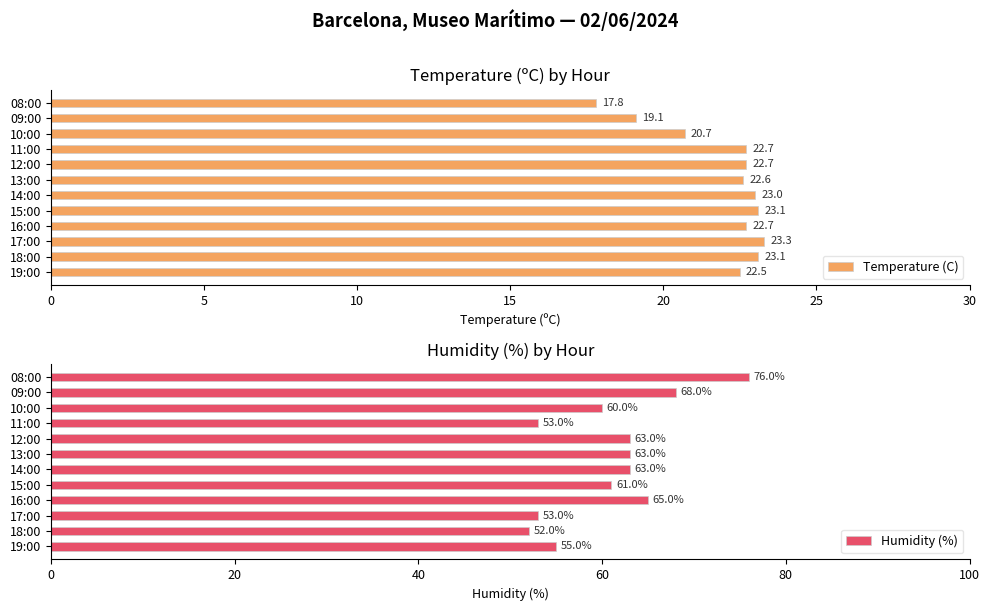

Which series has the largest range (max minus min)?

Humidity (%)